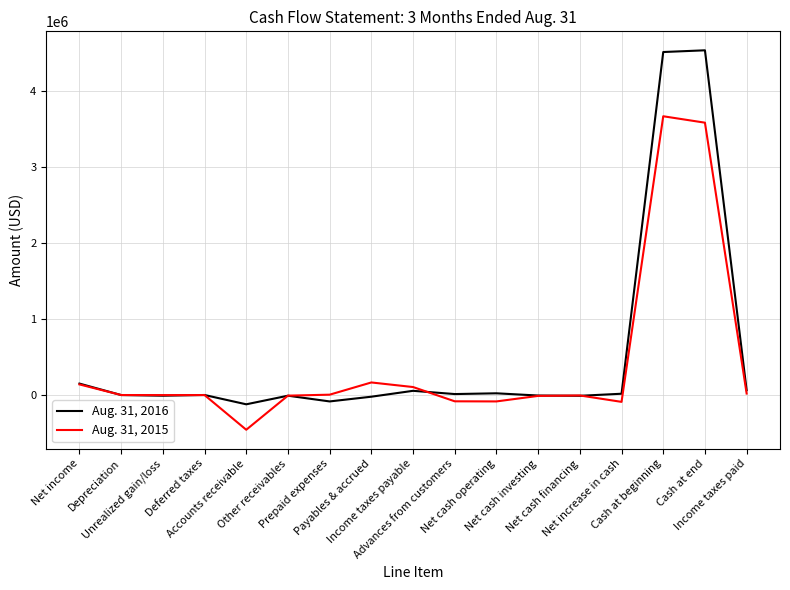

True or false: Aug. 31, 2015 and Aug. 31, 2016 cross at least once.

True